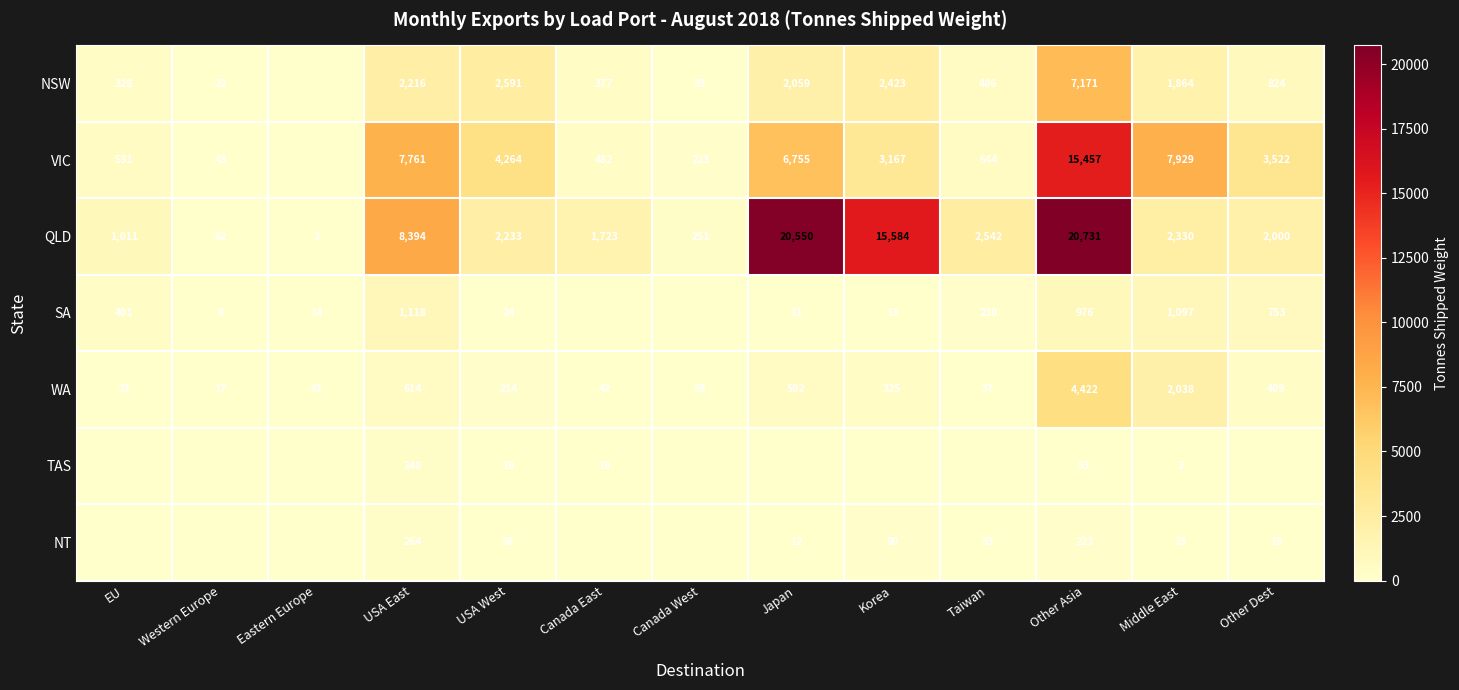

Where is WA nearest to the value 2219?

Middle East